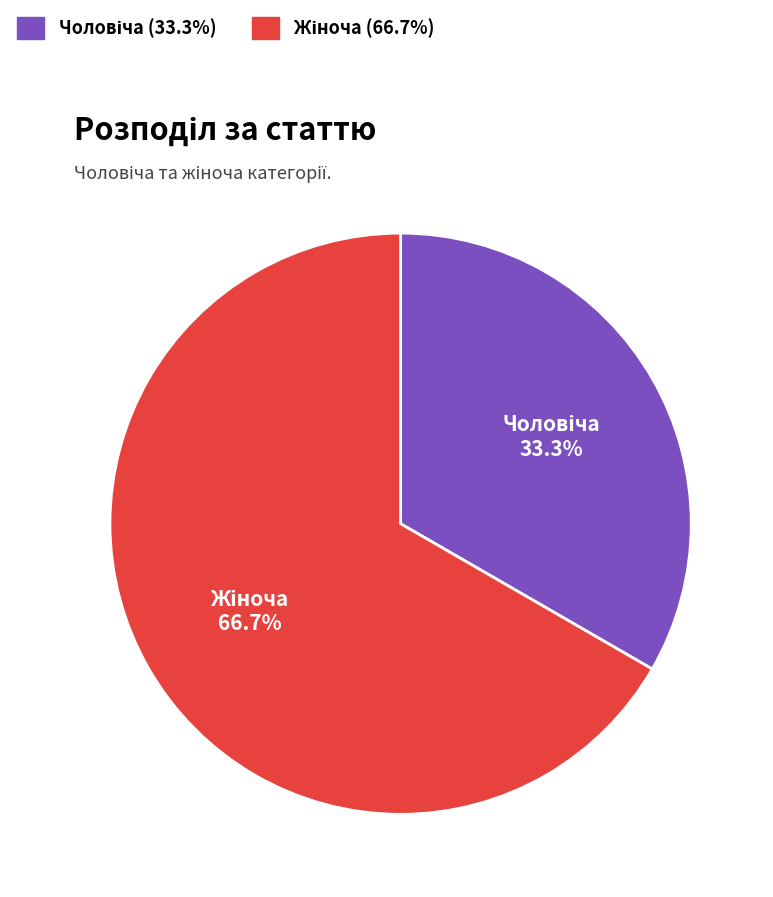

Is there a majority slice in this chart?

Yes